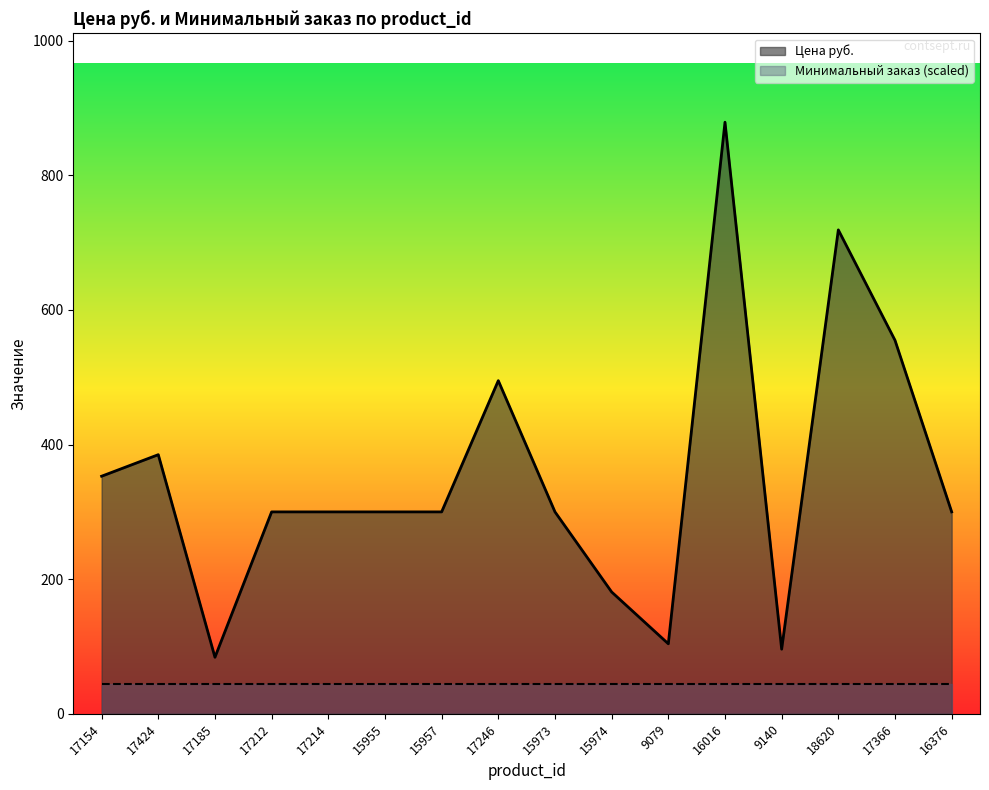

What is the label of the 7th point from the right?

15974